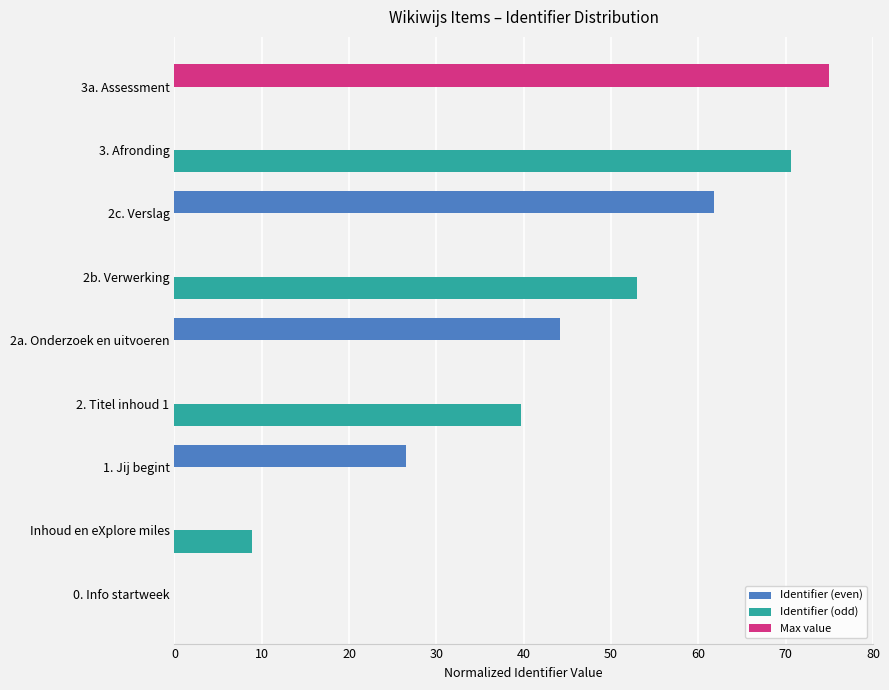

How many data points does each series have?

9